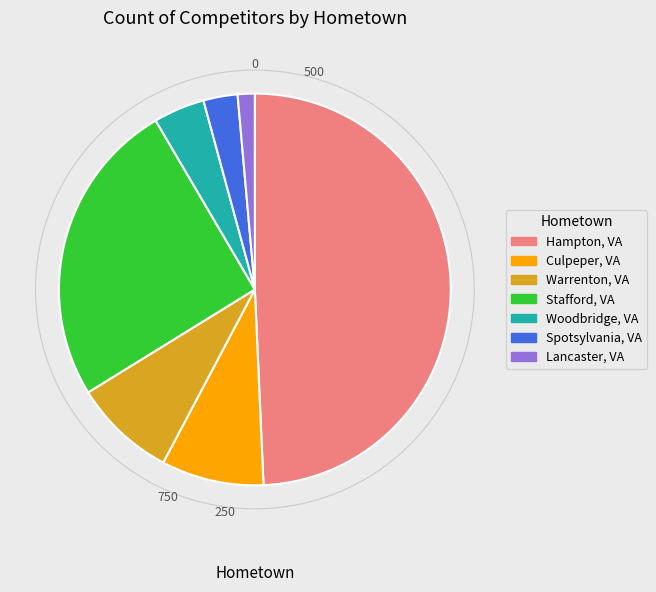

True or false: Lancaster, VA accounts for 14% of the total.

False